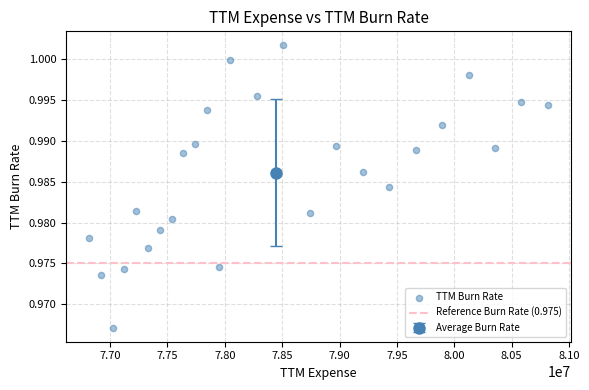

What is the range of X values (max minus min)?

3996750.9